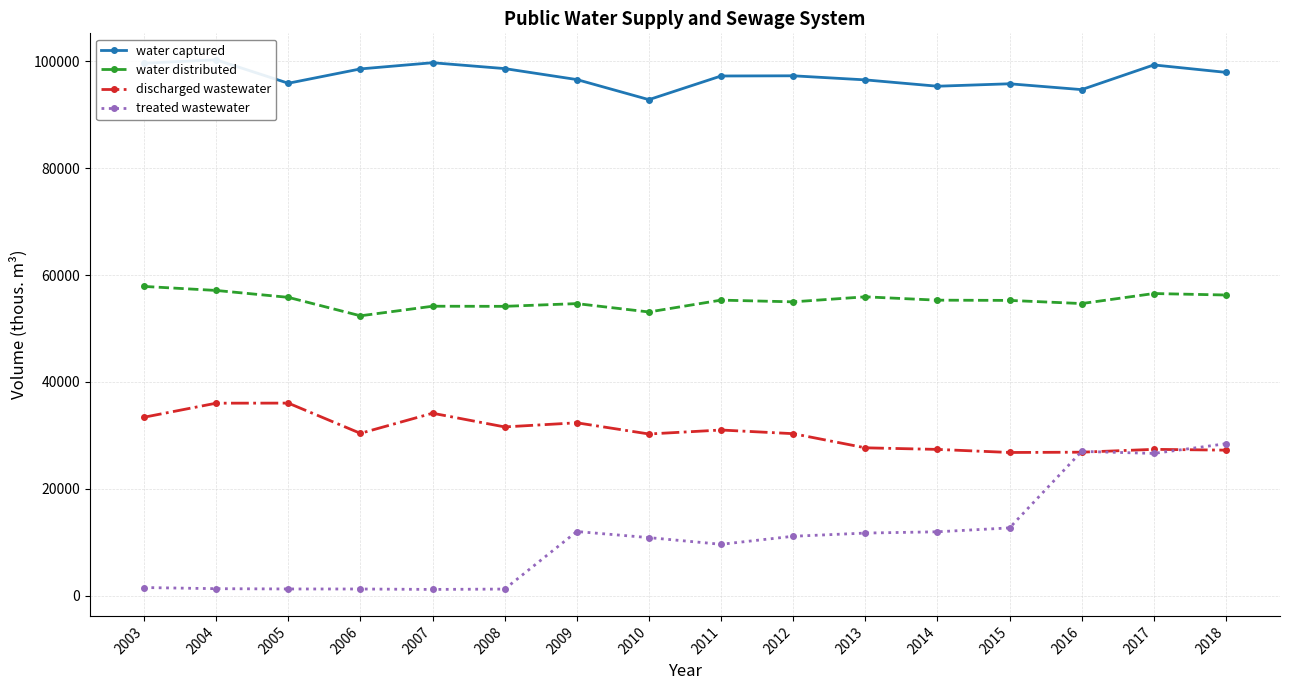

Reading left to right, extract all data points from this chart.

water captured: 99650	100285	95897	98581	99739	98642	96590	92828	97257	97293	96529	95341	95798	94705	99327	97936
water distributed: 57864	57110	55818	52364	54157	54135	54645	53081	55299	54977	55917	55290	55247	54656	56533	56256
discharged wastewater: 33375	36006	36021	30360	34128	31561	32336	30240	30983	30299	27652	27353	26779	26831	27365	27214
treated wastewater: 1496	1280	1227	1219	1142	1208	11981	10841	9591	11091	11691	11931	12661	26981	26601	28411